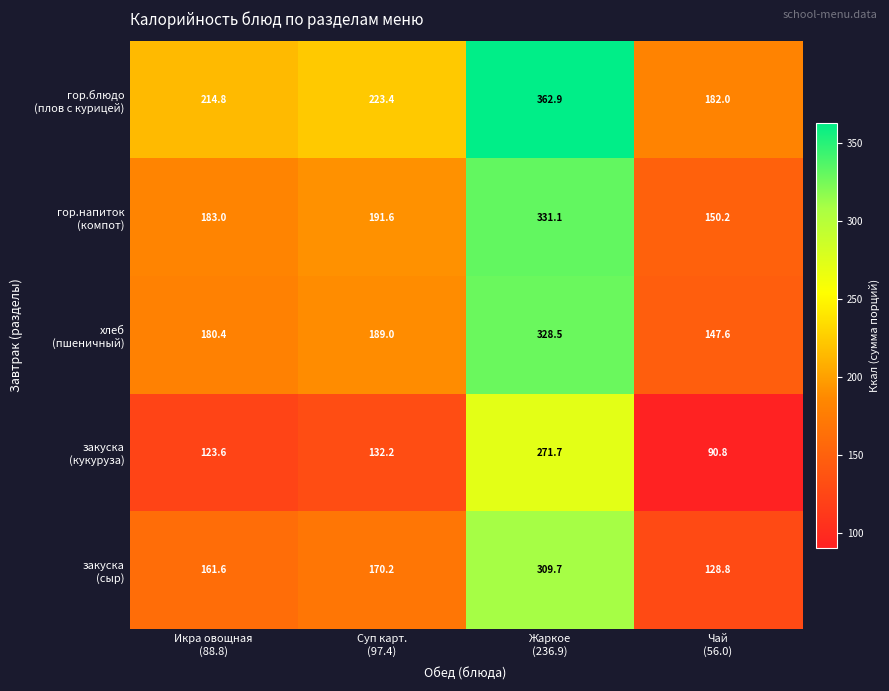

At how many categories does at least one series exceed 157?

4